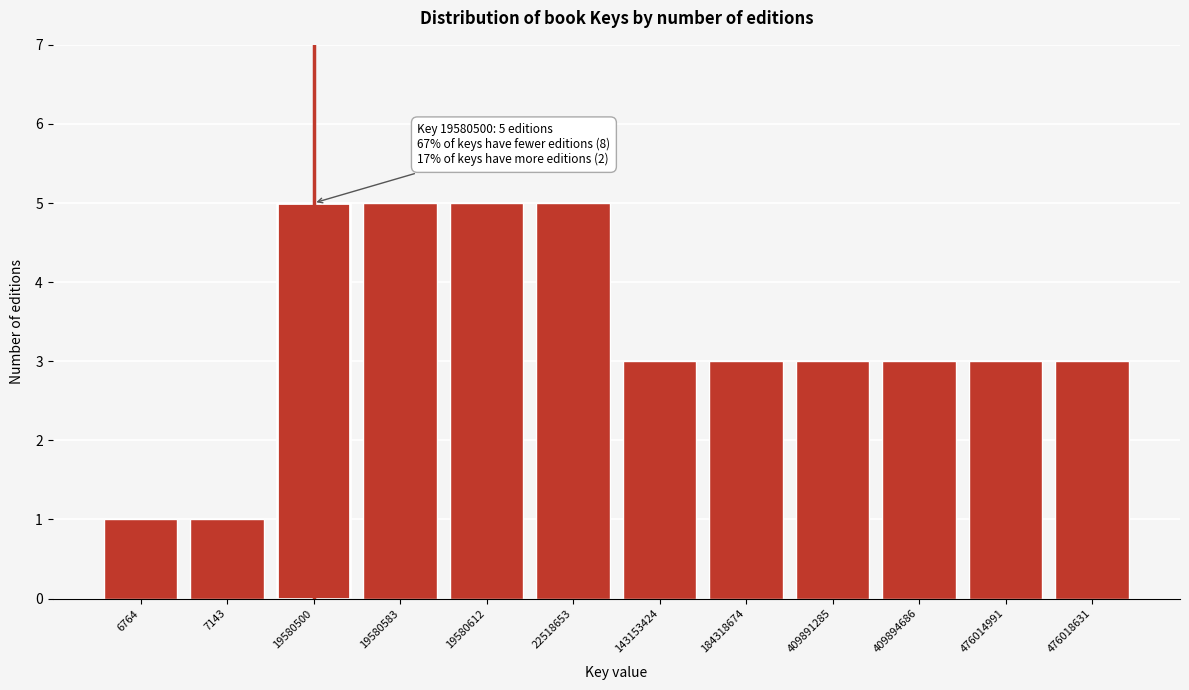

Reading left to right, transcribe all the data shown in this chart.

1	1	5	5	5	5	3	3	3	3	3	3